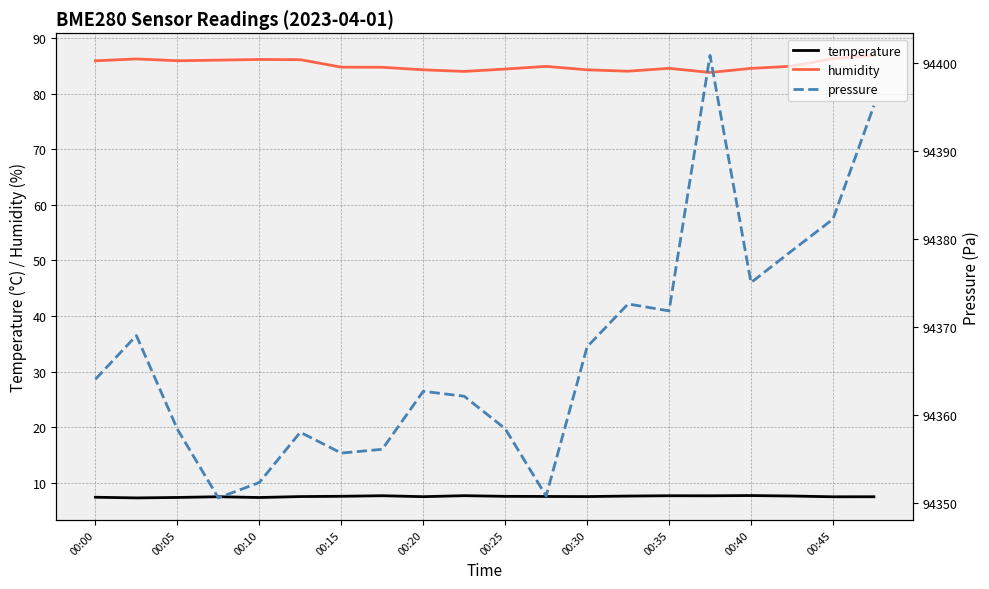

True or false: pressure and humidity cross at least once.

False